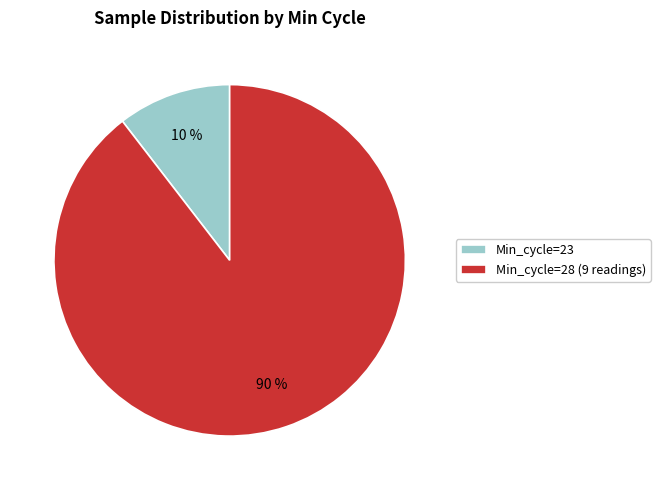

Rank the categories by value from highest to lowest.

Min_cycle=28 (9 readings), Min_cycle=23